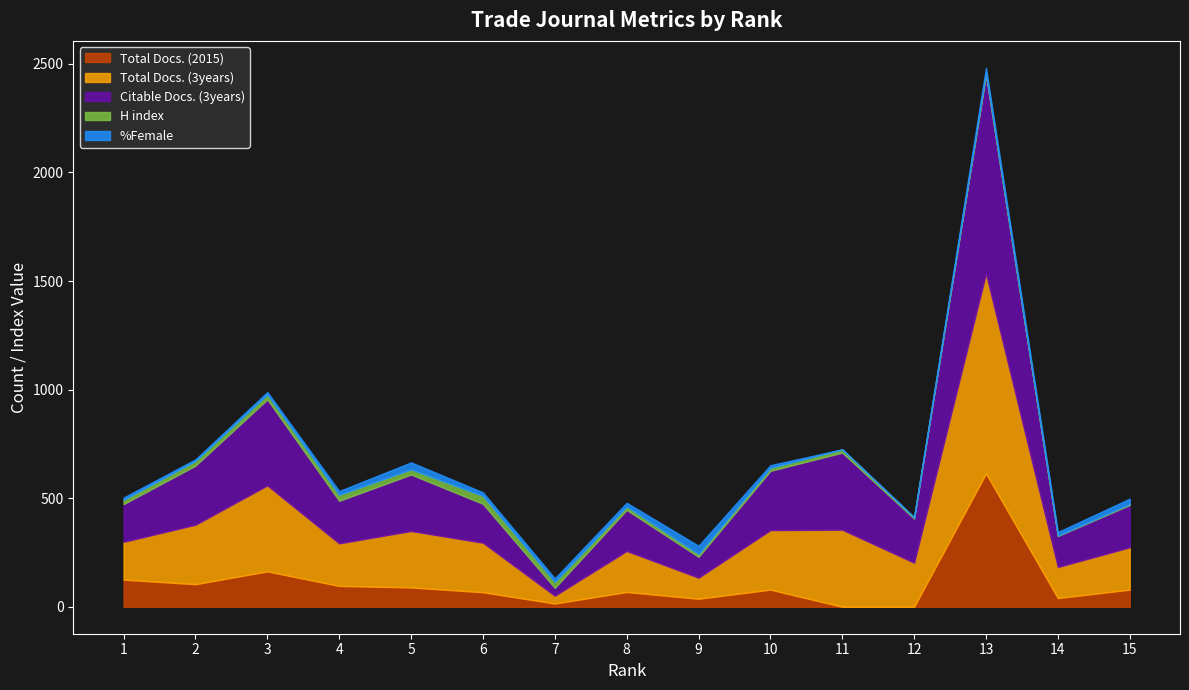

What is the difference between the maximum and minimum values in the %Female series?

38